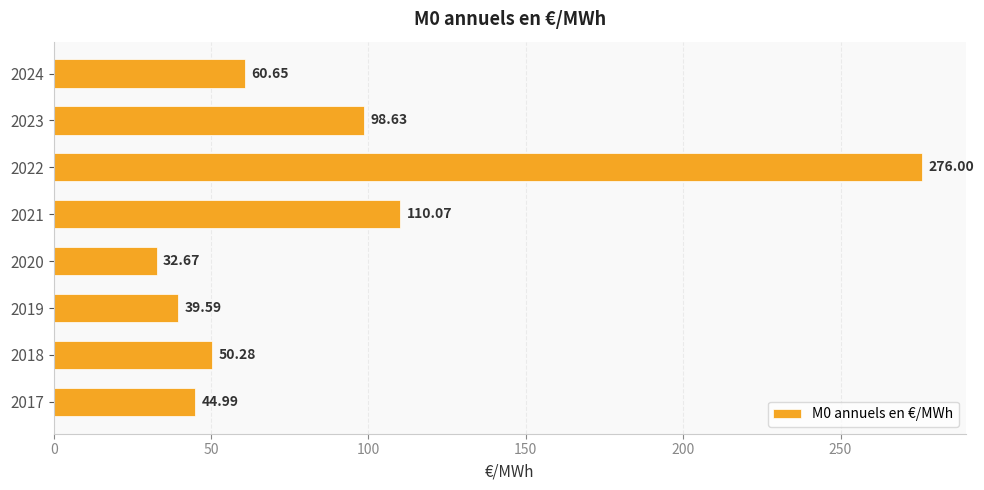

What is the average value?

89.1